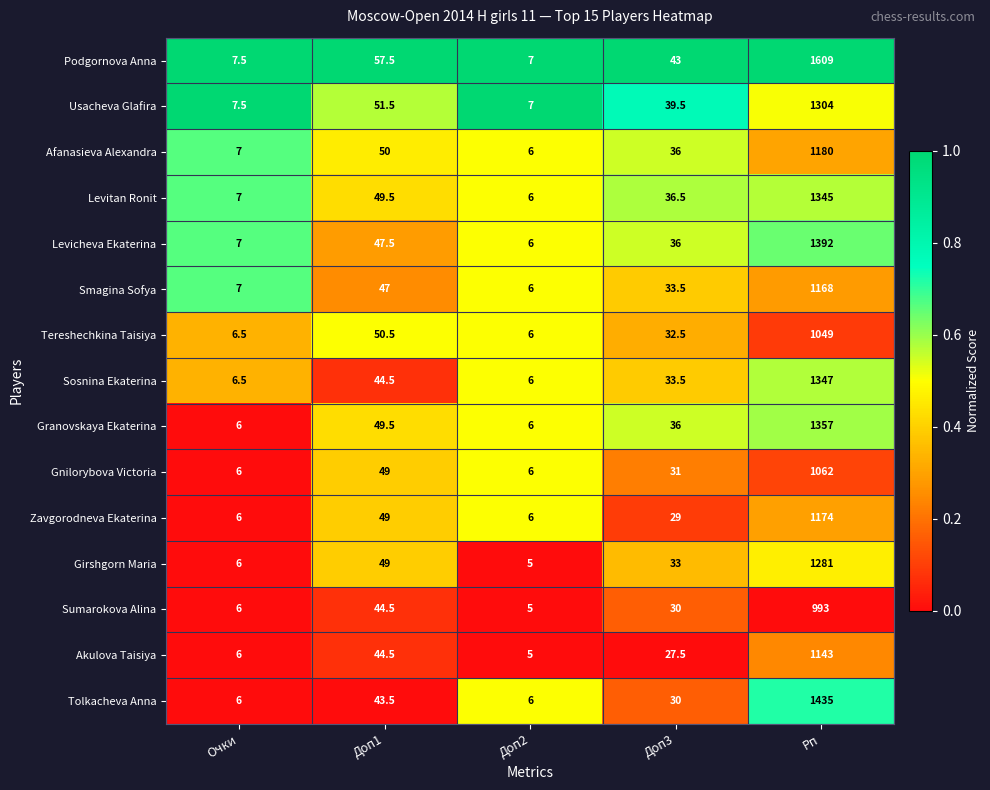

List the series in order of their peak value, lowest first.

Sumarokova Alina, Tereshechkina Taisiya, Gnilorybova Victoria, Akulova Taisiya, Smagina Sofya, Zavgorodneva Ekaterina, Afanasieva Alexandra, Girshgorn Maria, Usacheva Glafira, Levitan Ronit, Sosnina Ekaterina, Granovskaya Ekaterina, Levicheva Ekaterina, Tolkacheva Anna, Podgornova Anna